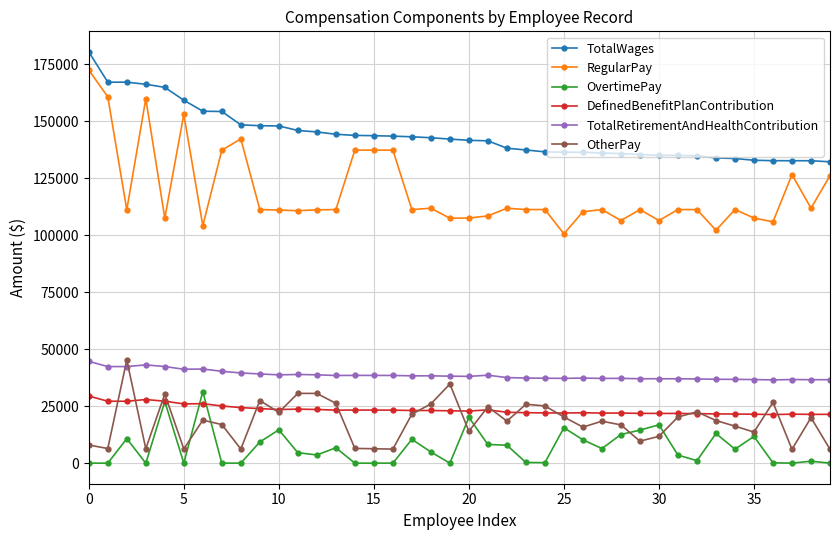

How many distinct data groups are displayed?

6